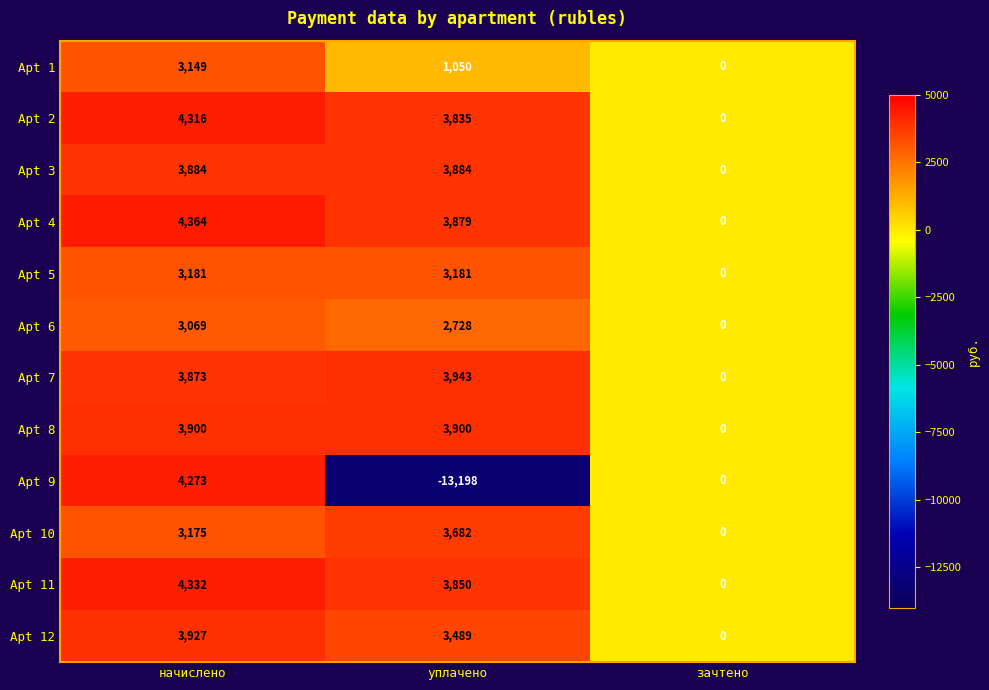

What is the approximate value of Apt 3 at уплачено, to the nearest 50?

3900